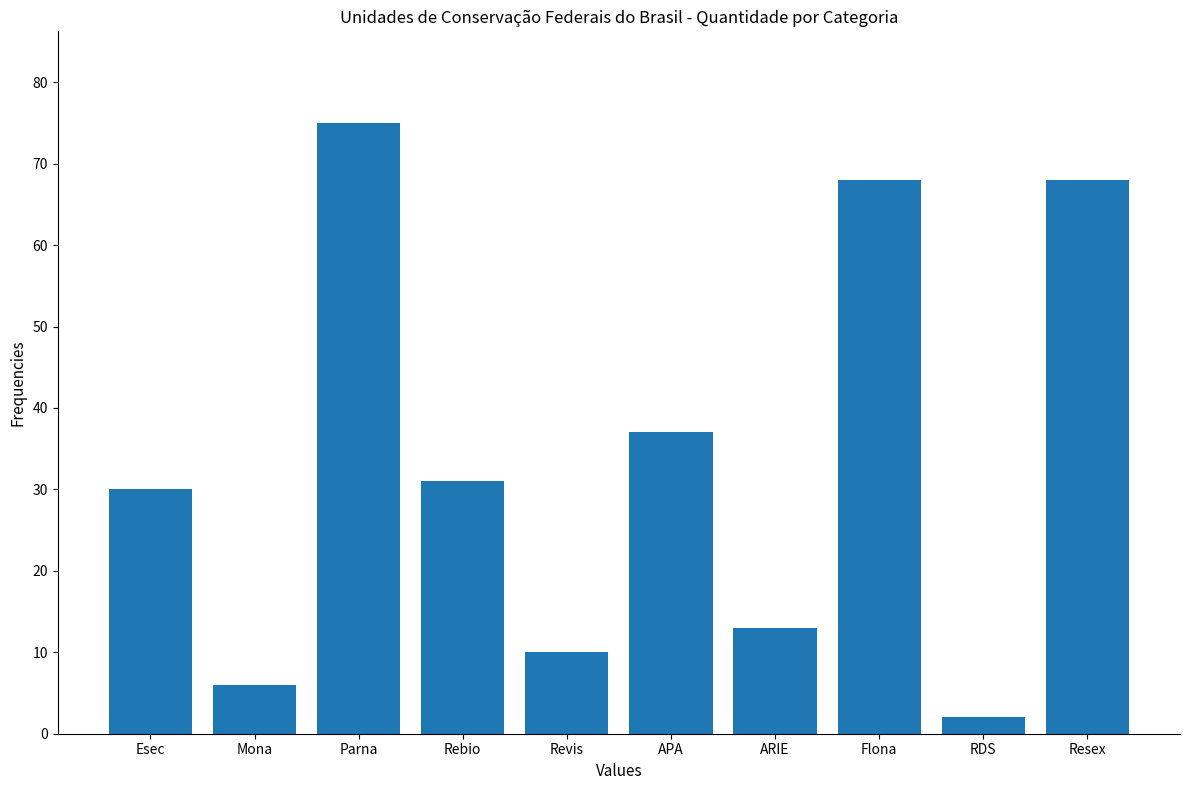

What is the smallest value displayed?

2